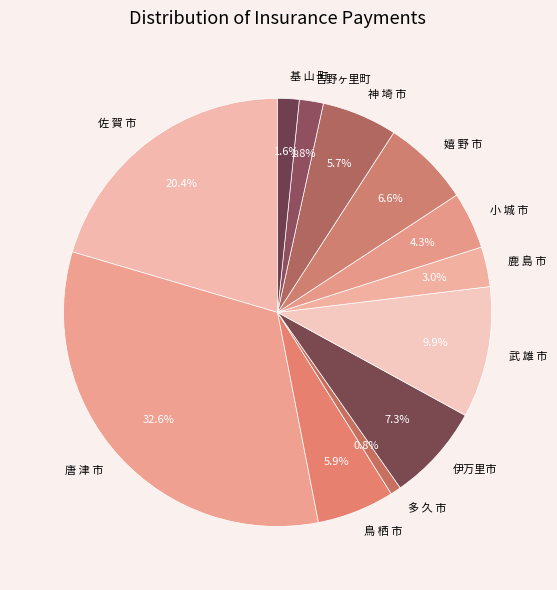

Which category has the biggest portion of the pie?

唐 津 市